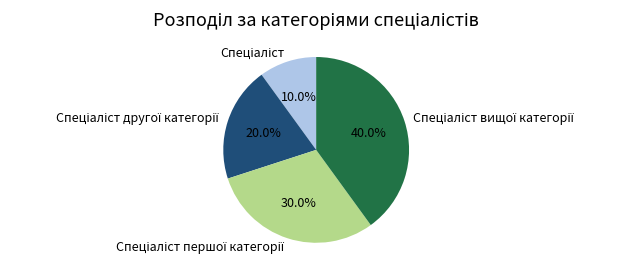

Is there a majority slice in this chart?

No